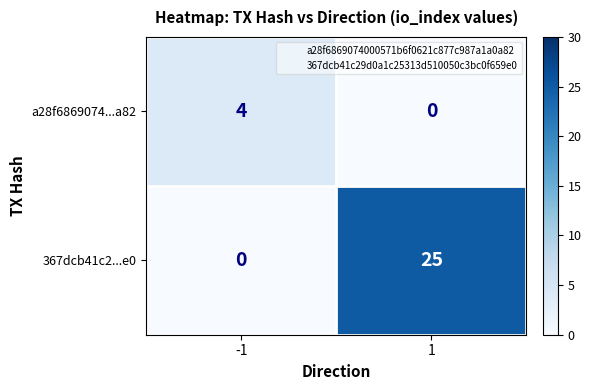

The a28f6869074...a82 series shows 4 at -1. True or false?

True